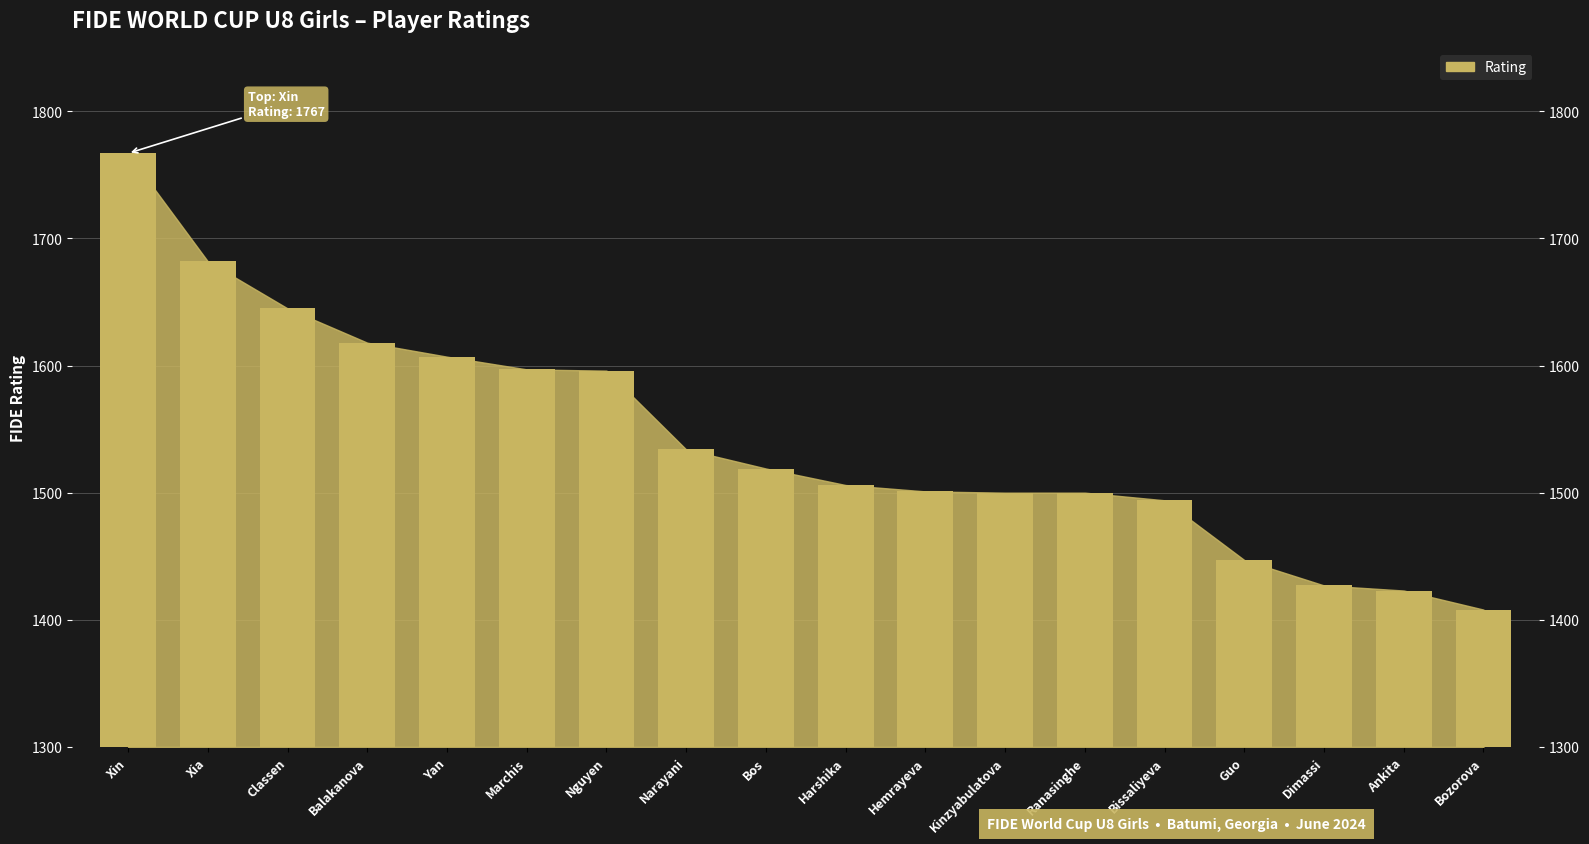

What position from the right is Classen?

16